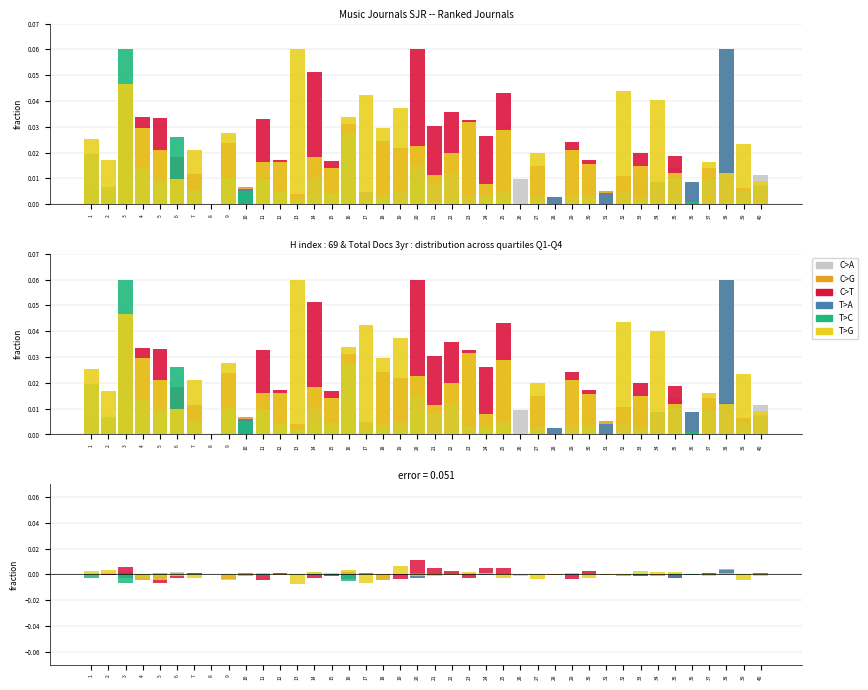

Which series has the widest spread of values?

C>T